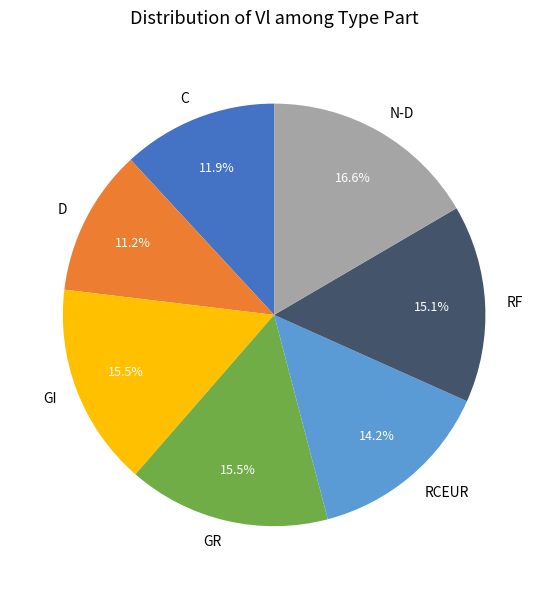

Count the number of slices in the pie.

7